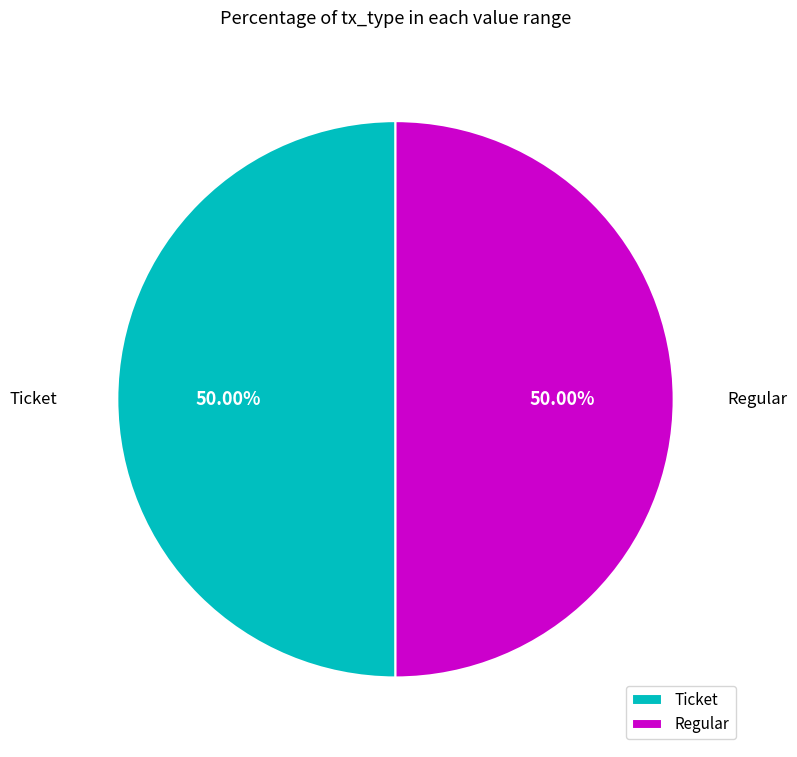

The Regular slice represents 91% of the pie. True or false?

False